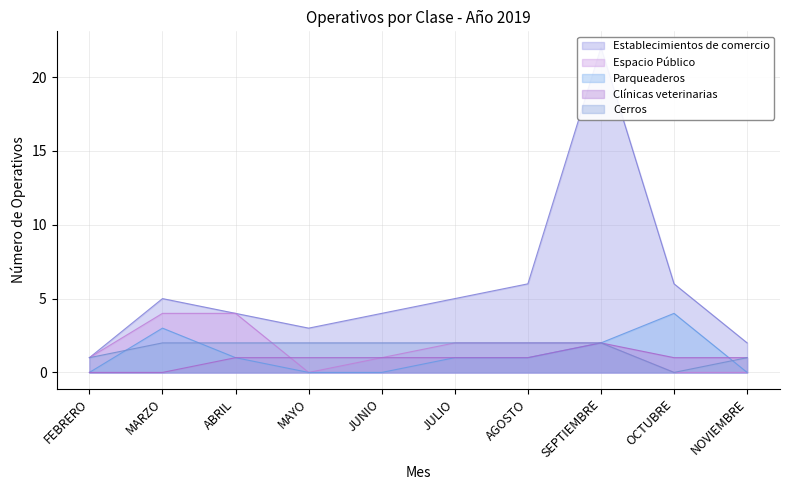

What is the sum of the Parqueaderos values at NOVIEMBRE and OCTUBRE?

4